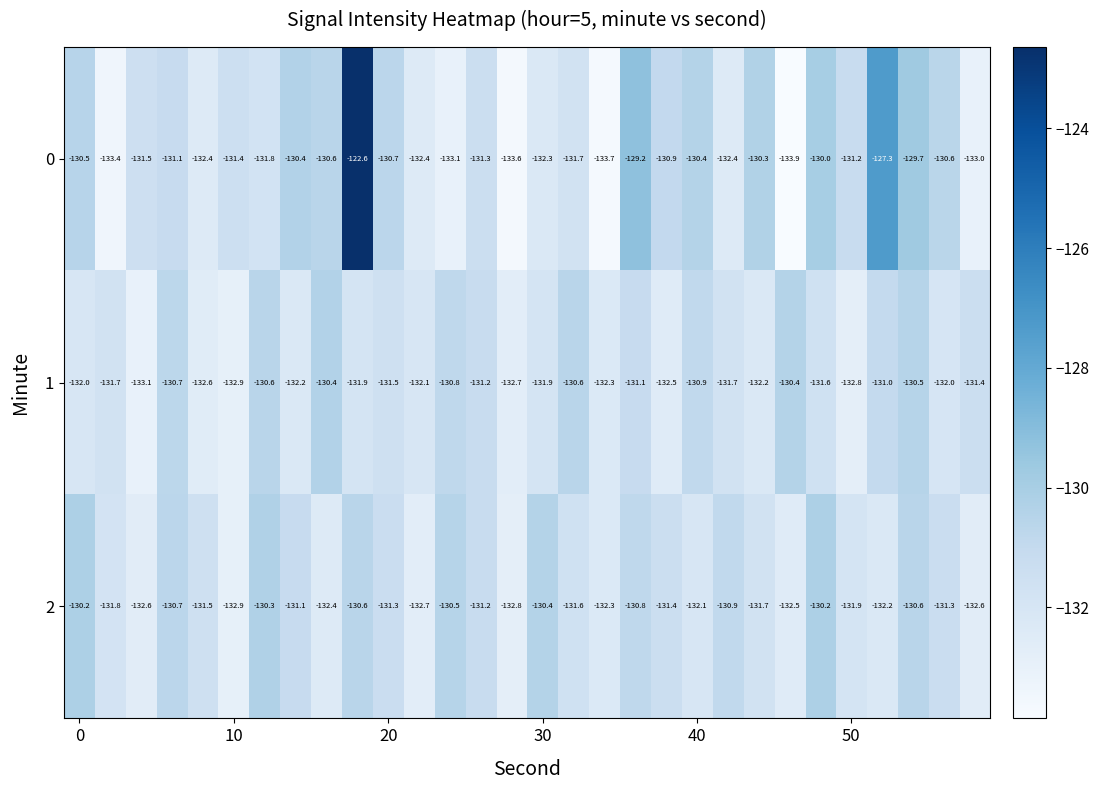

List the series in order of their overall mean, lowest first.

1, 2, 0